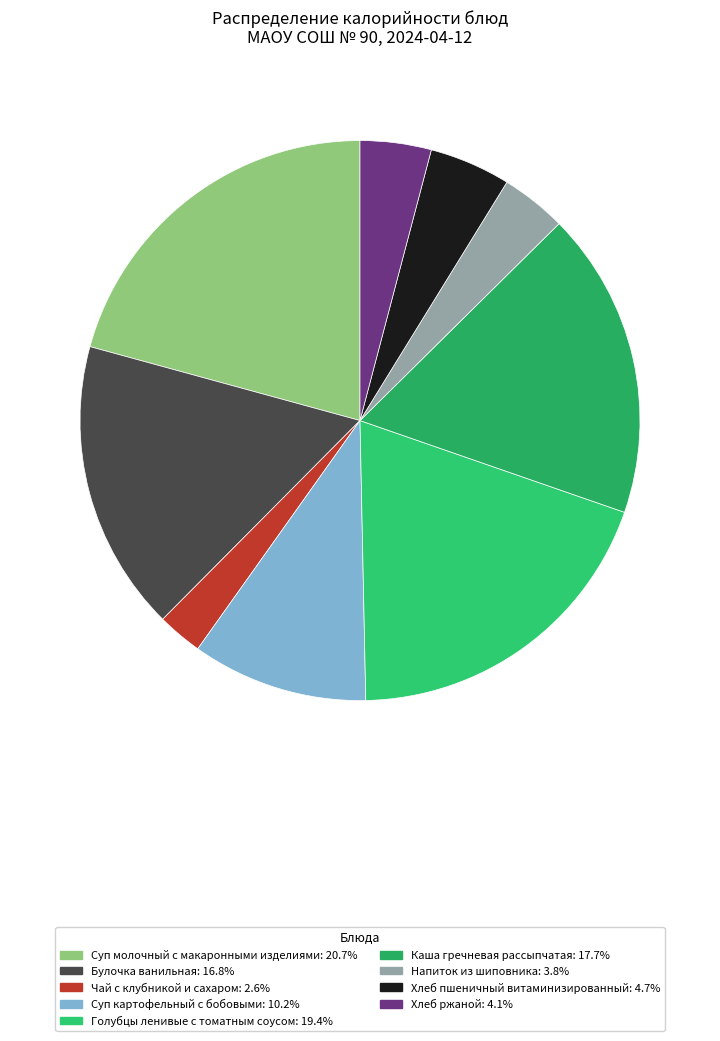

How many slices are in this pie chart?

9